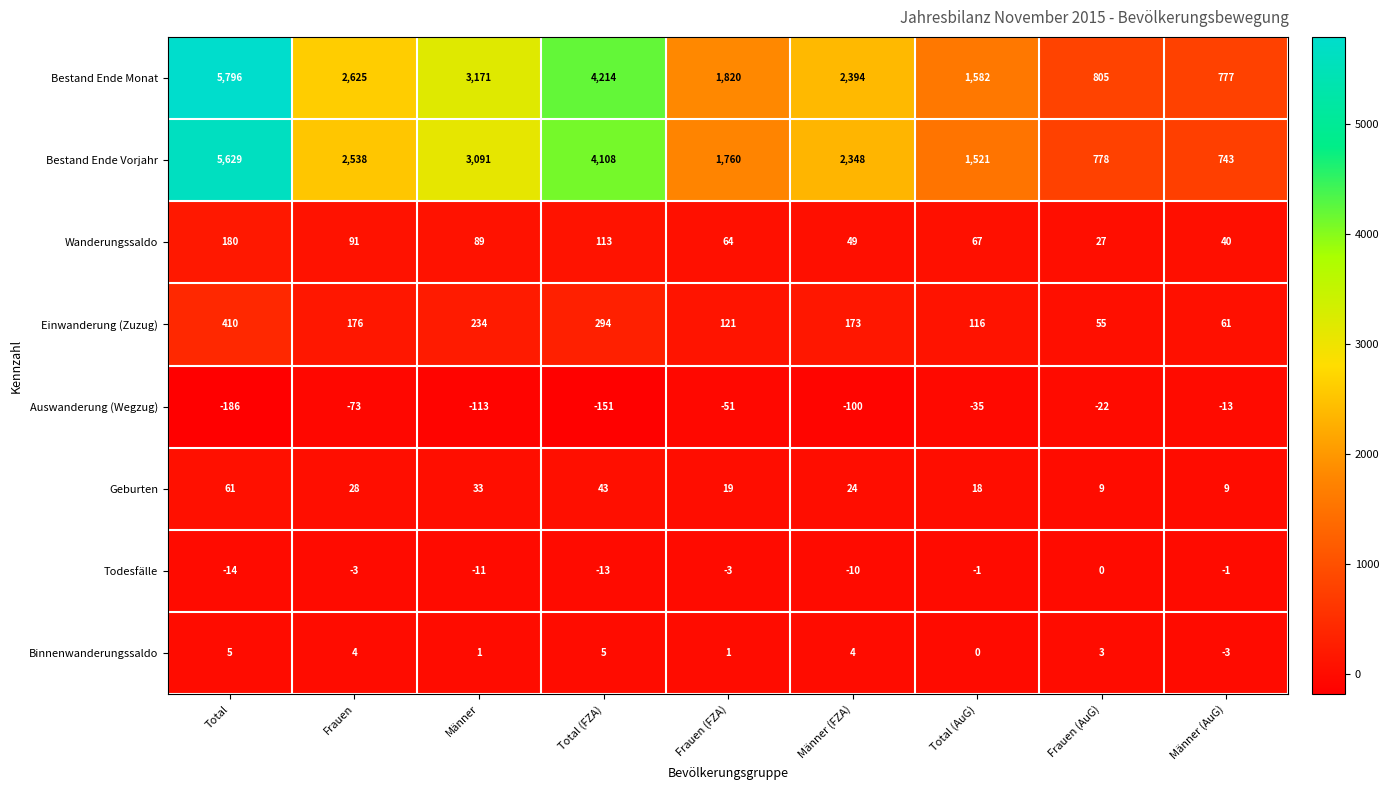

Which series has the largest total across all categories?

Bestand Ende Monat